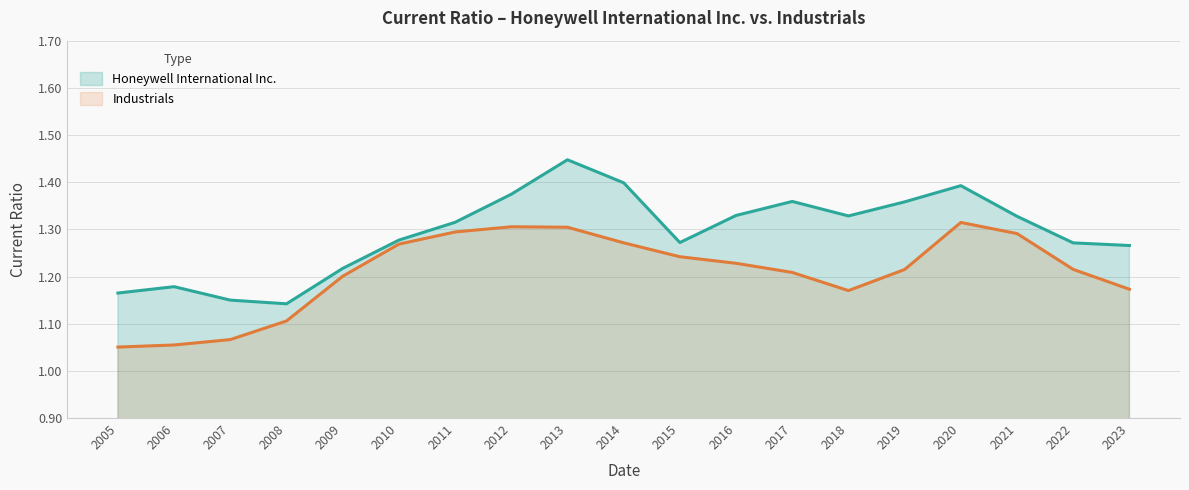

True or false: Industrials has a value of 2.4 at 2020.

False